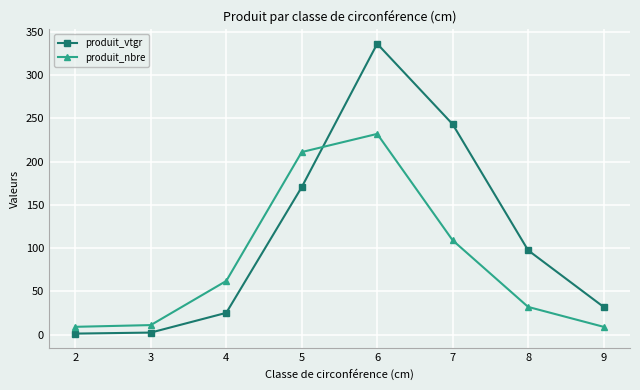

What is the value of the produit_nbre point at the 7th from the left?

32.0